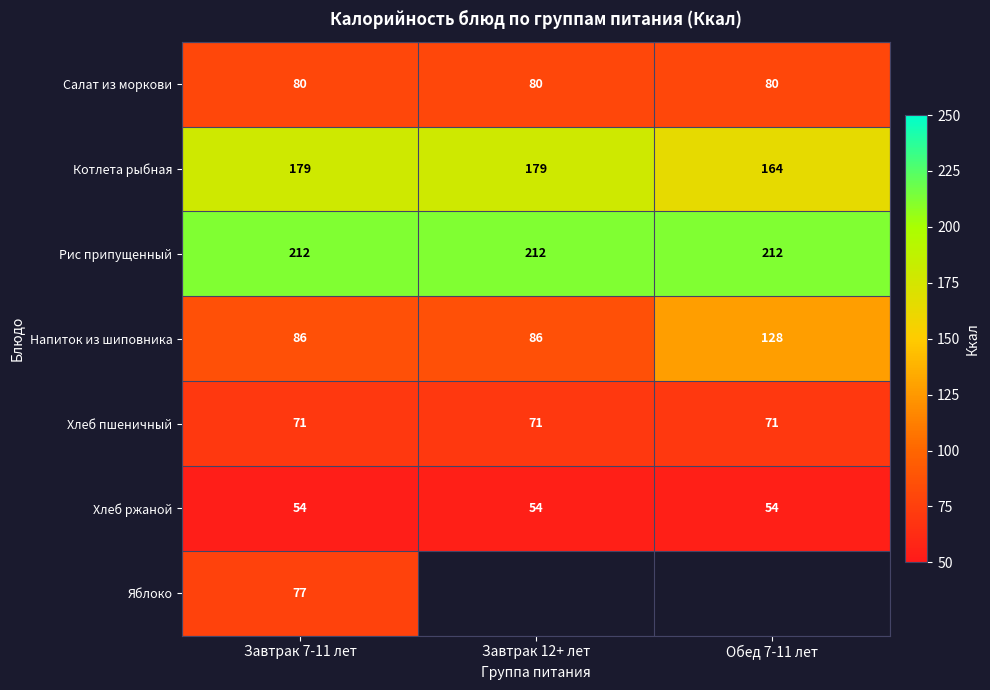

Is the value of Хлеб ржаной at Завтрак 12+ лет greater than the value of Хлеб пшеничный at Обед 7-11 лет?

No